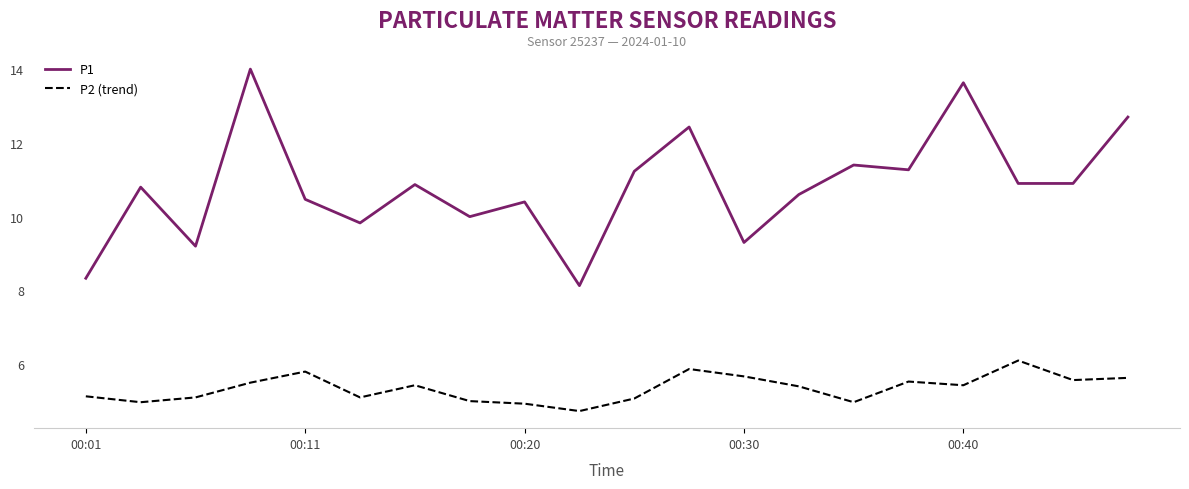

What is the maximum value shown in the chart?

14.0